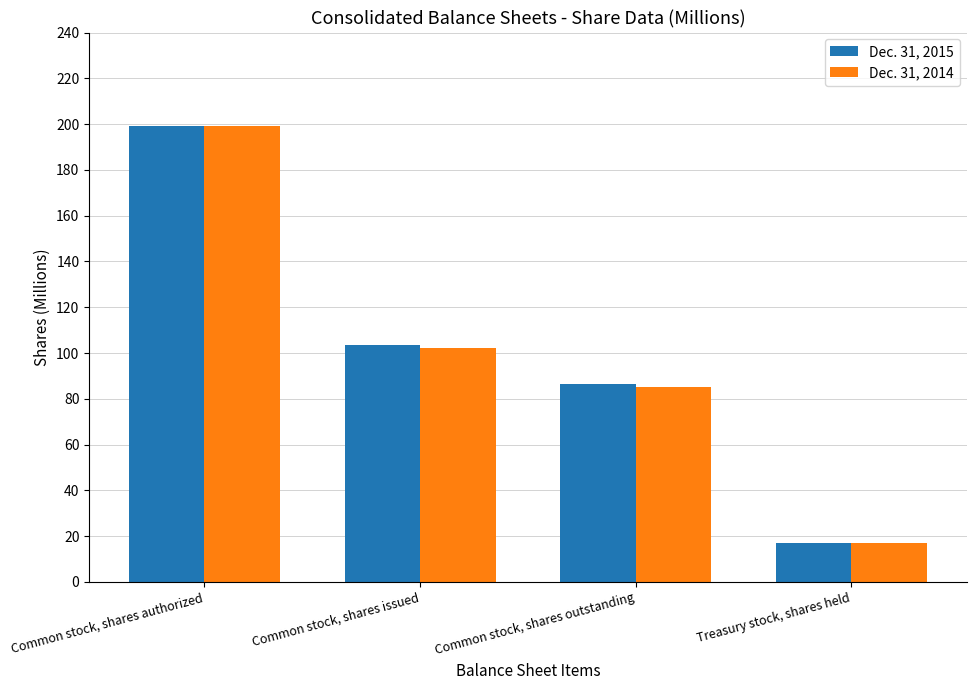

True or false: Dec. 31, 2014 has a value of 85.1 at Common stock, shares outstanding.

True